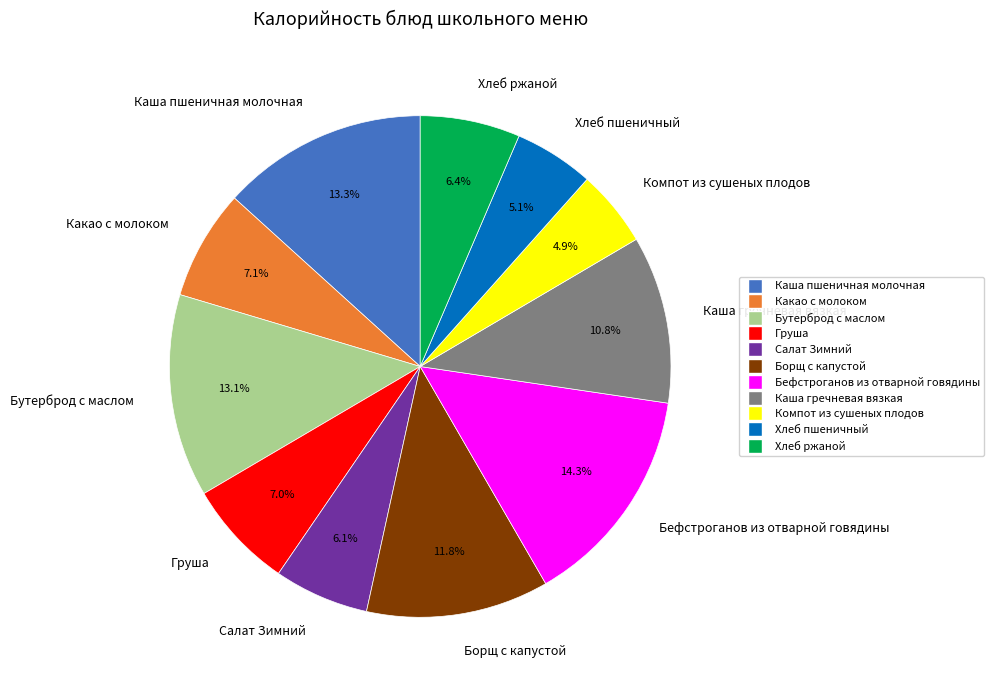

Does Какао с молоком account for over 50% of the chart?

No